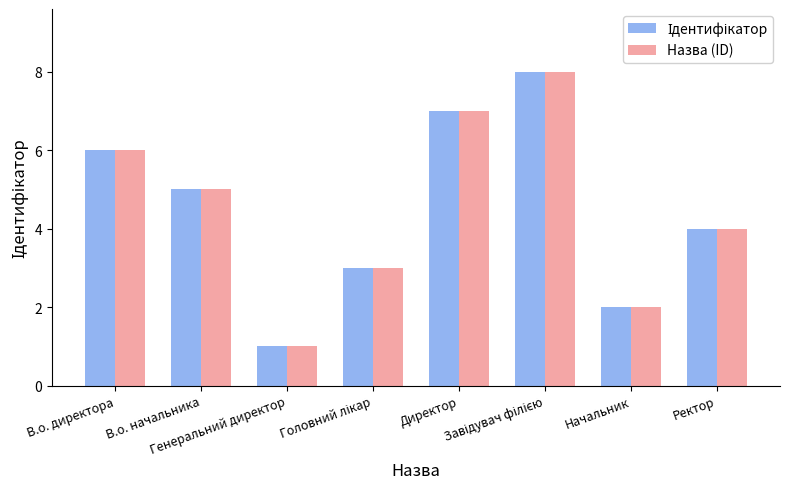

How many values in the Назва (ID) series are below 5?

4